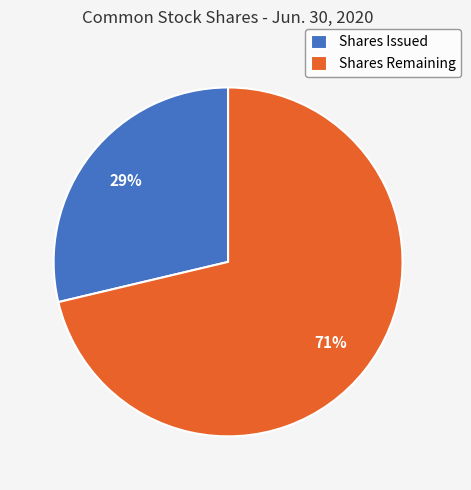

The Shares Remaining slice represents 71% of the pie. True or false?

True